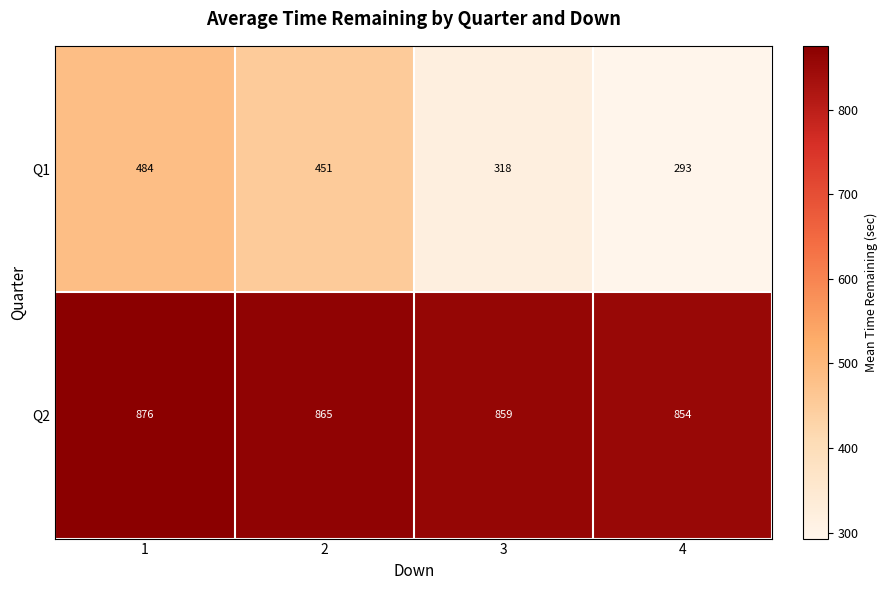

What is the maximum value for Q2?

876